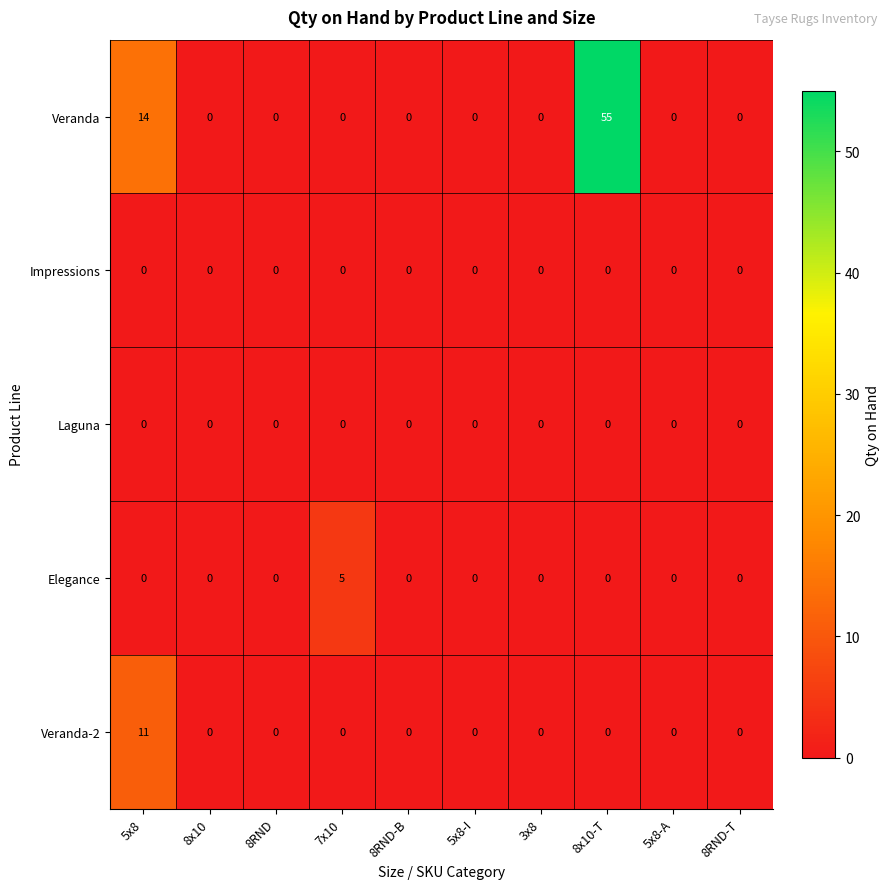

True or false: Laguna has a value of 0 at 8RND-T.

True